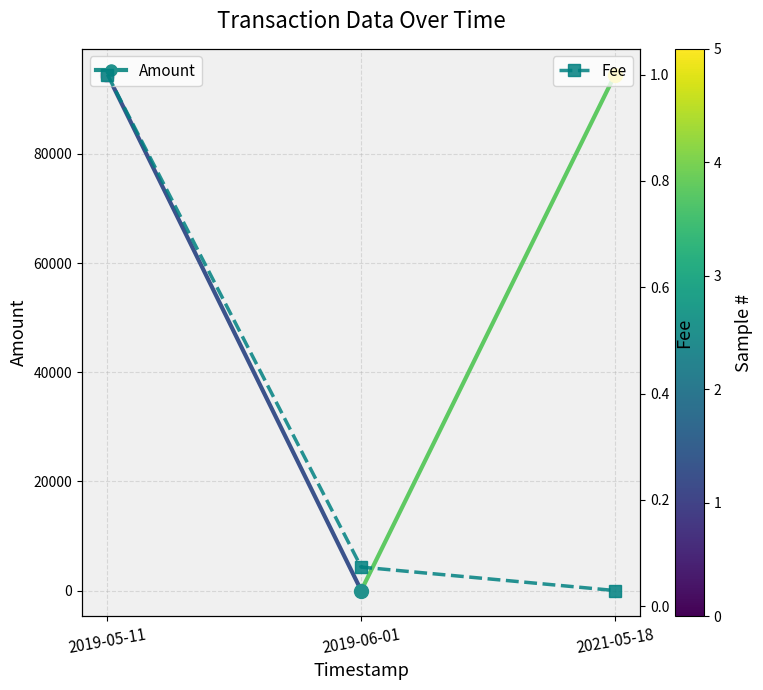

What is the difference between the maximum and minimum values?

1.0